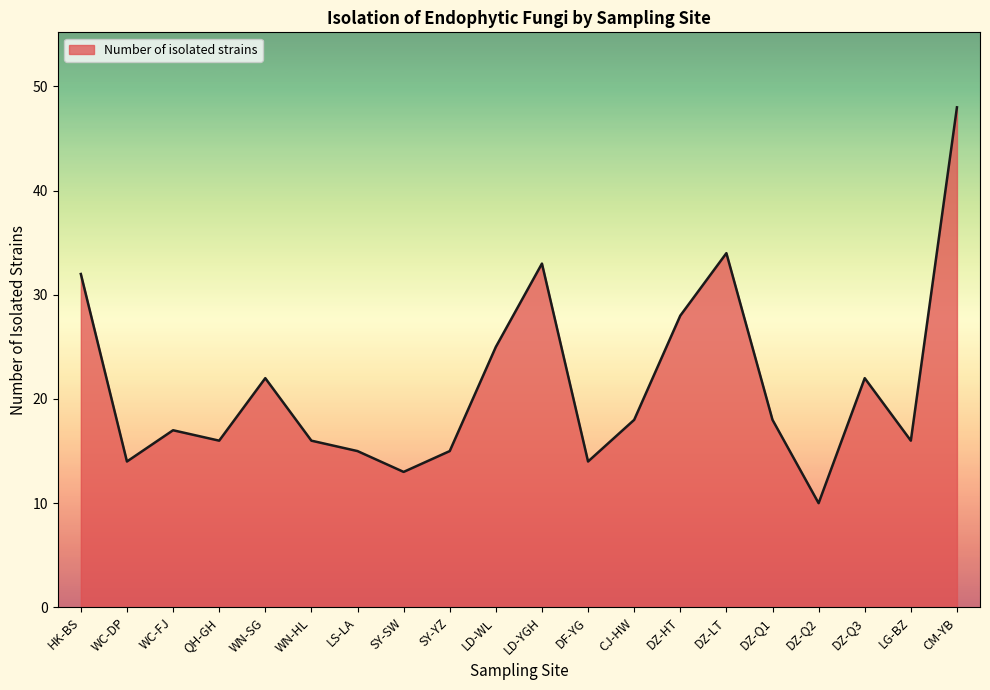

What is the smallest value displayed?

10